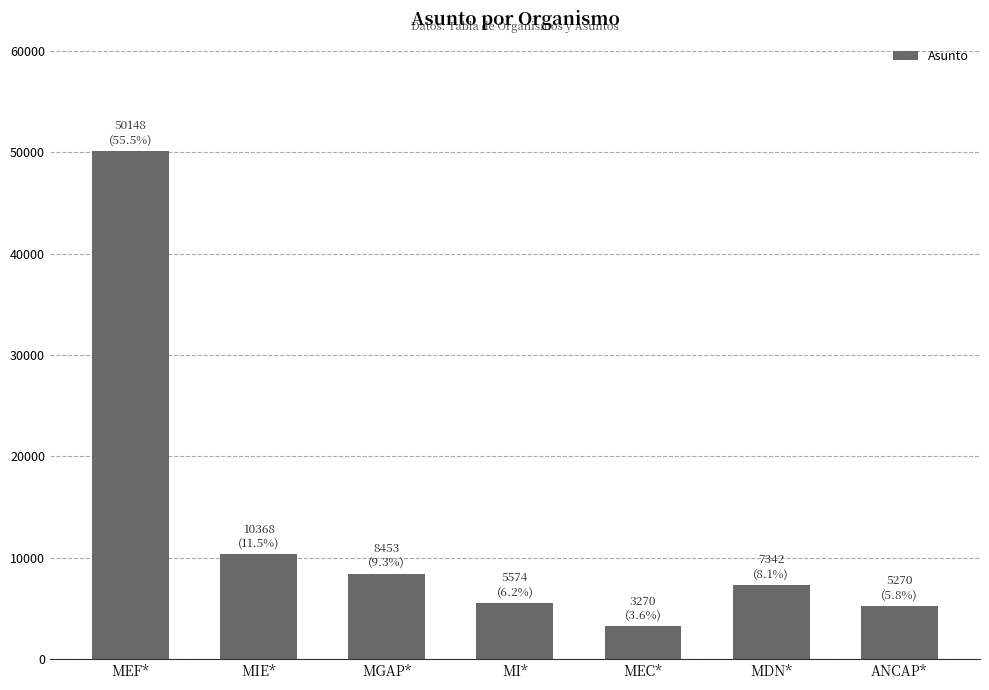

Where is the data nearest to the value 26709?

MIE*